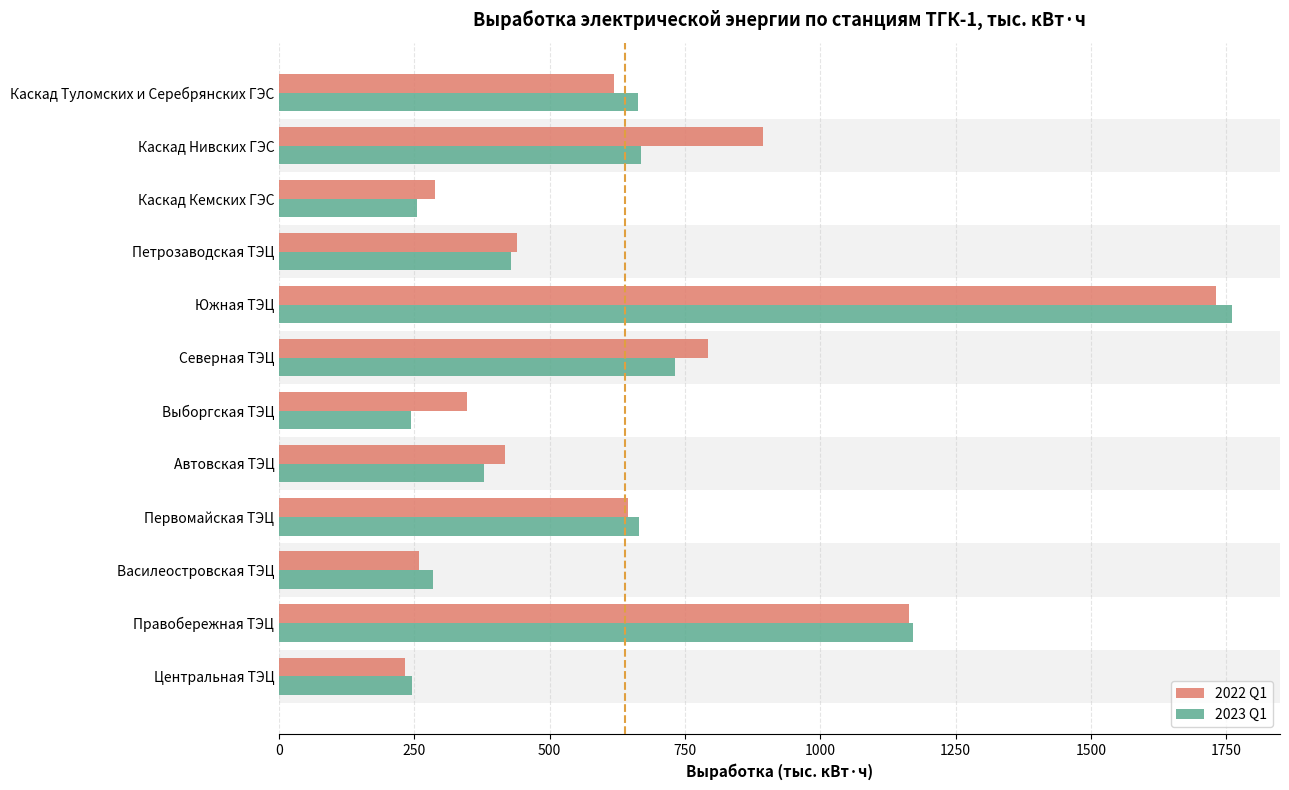

How many values in the 2023 Q1 series are below 663?

6